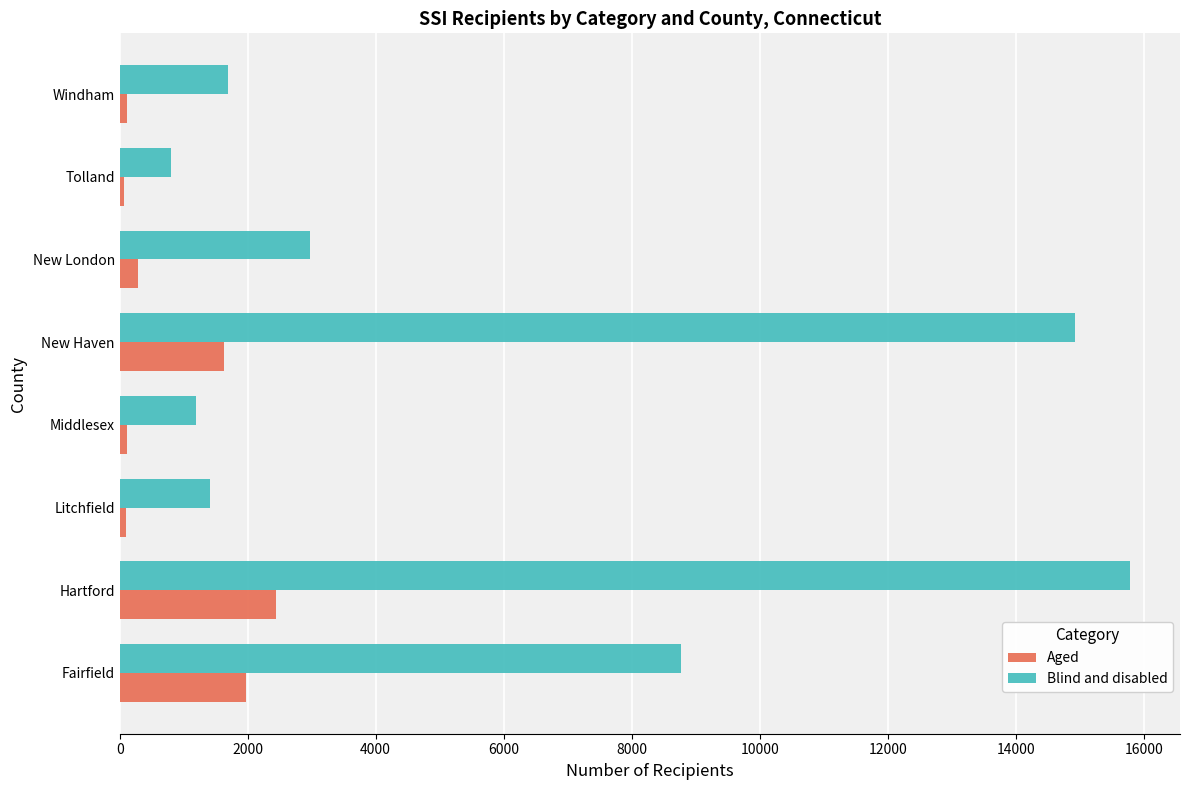

Rank the series by their average value, from lowest to highest.

Aged, Blind and disabled